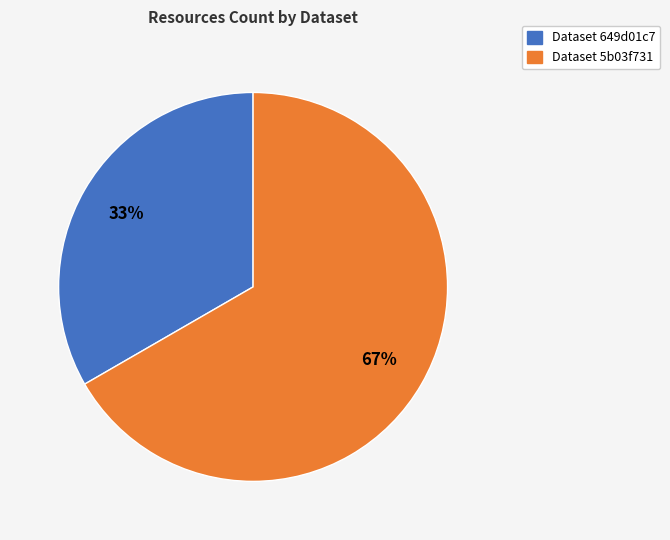

Is there any slice that represents more than half of the pie?

Yes